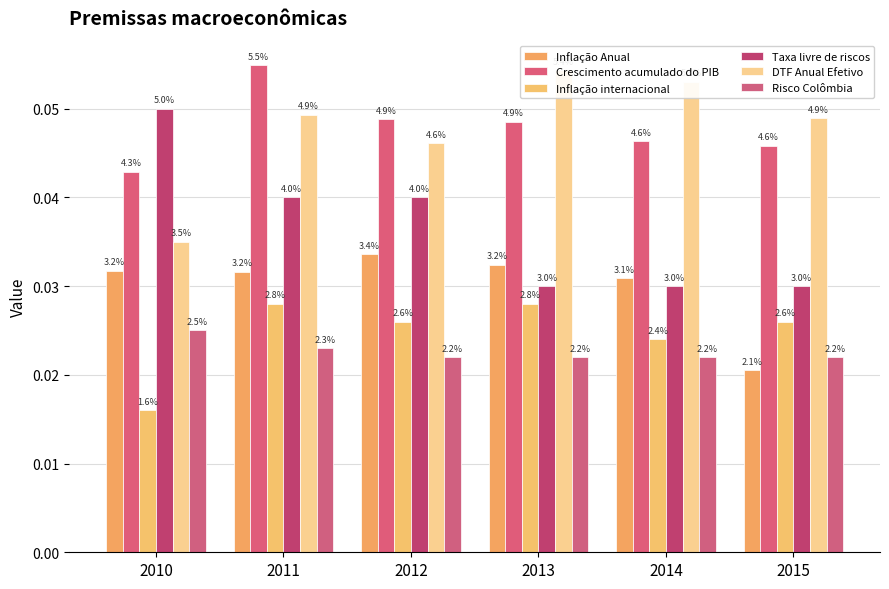

Does the chart contain any negative values?

No